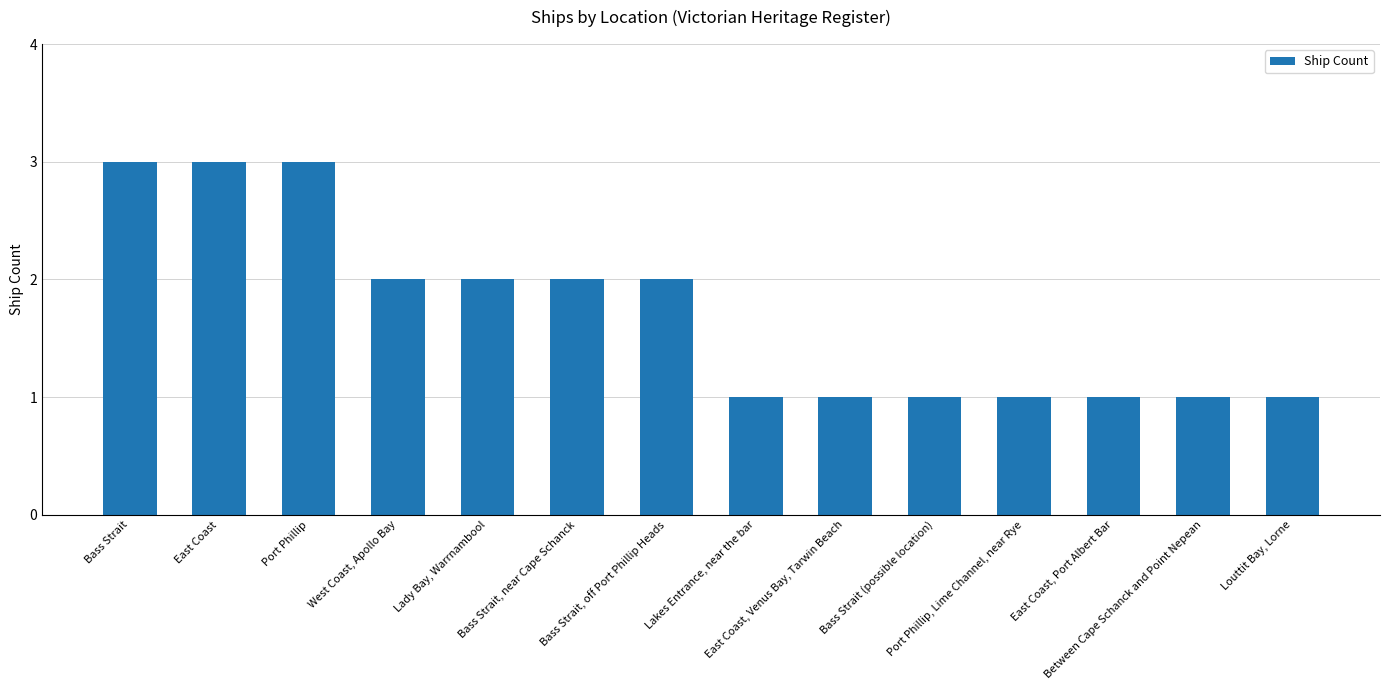

What is the minimum value shown in the chart?

1